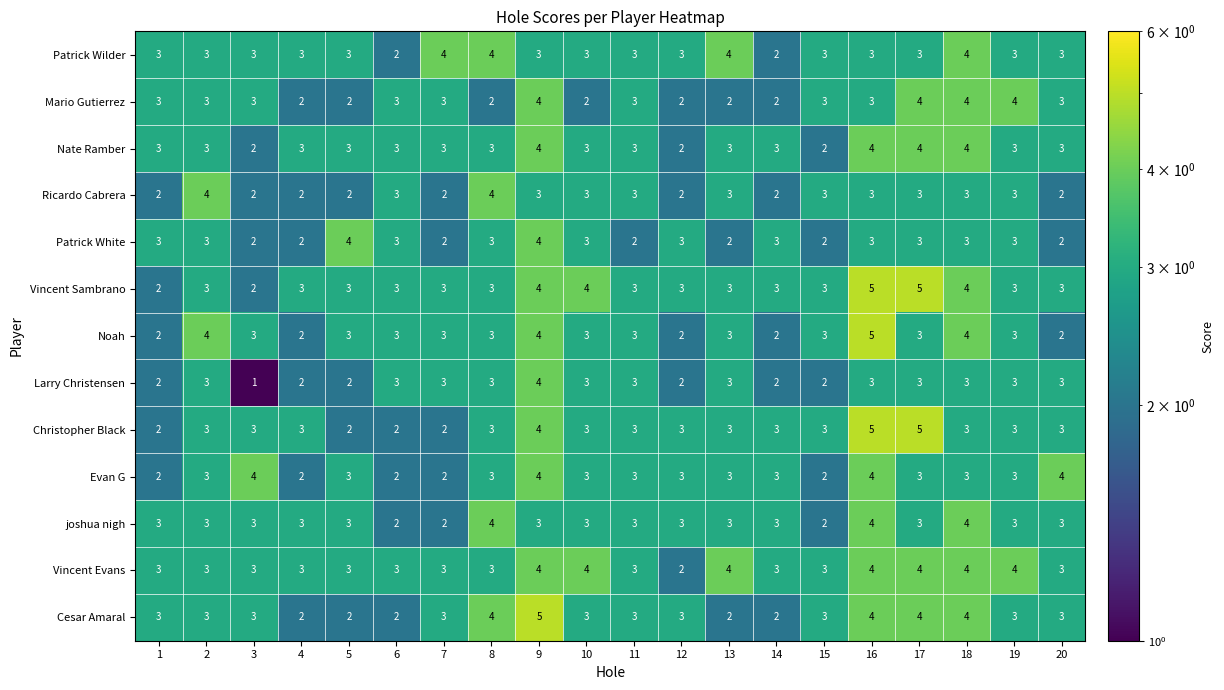

What is the sum of all Patrick Wilder values?

62